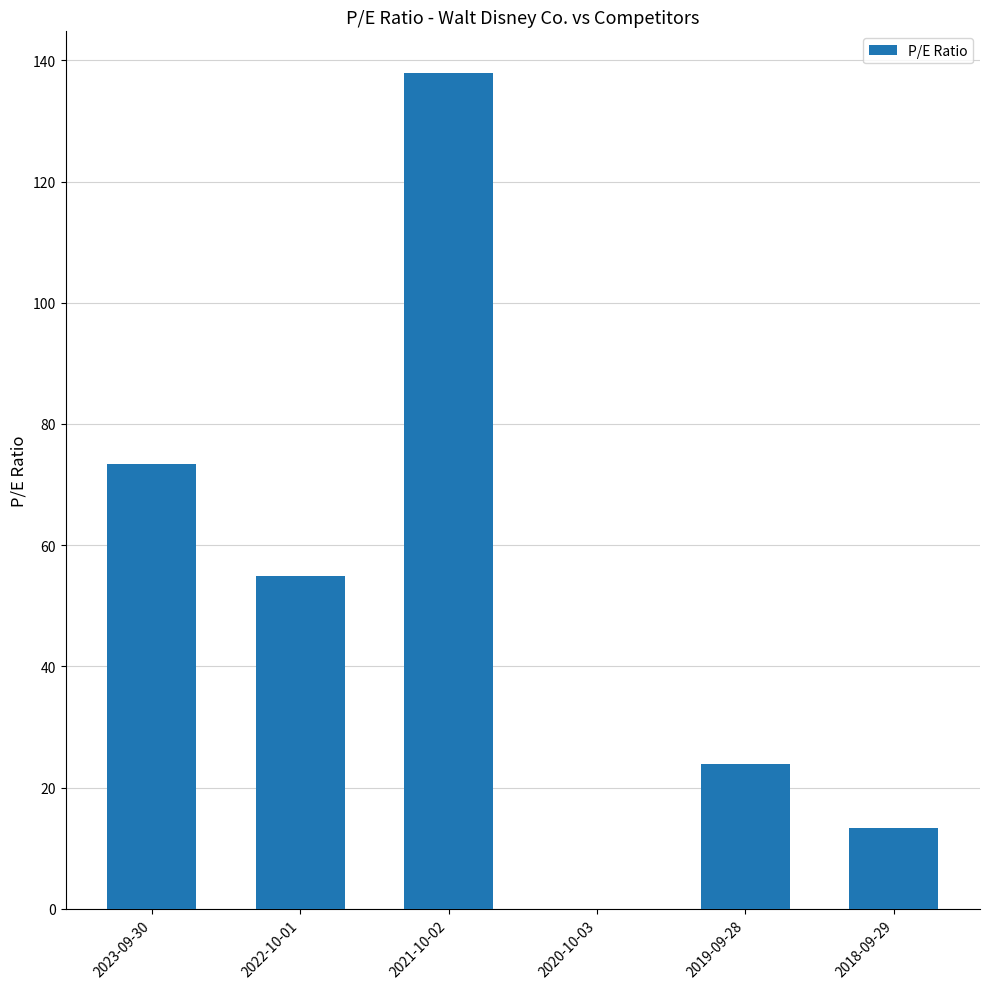

Are the bars horizontal?

No